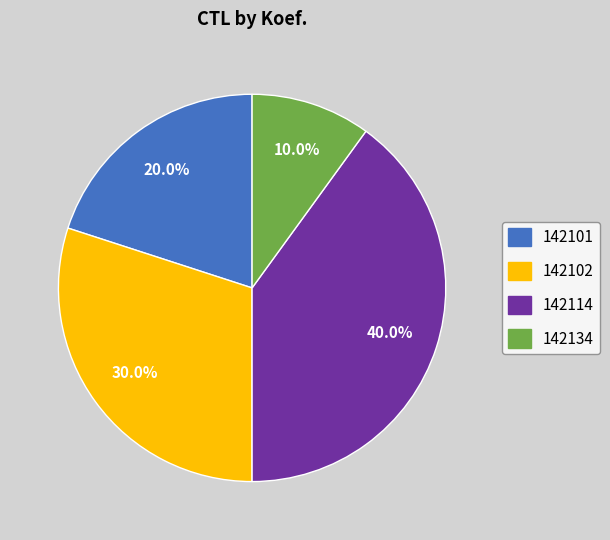

Is it true that 142134 is 19% of the pie?

False